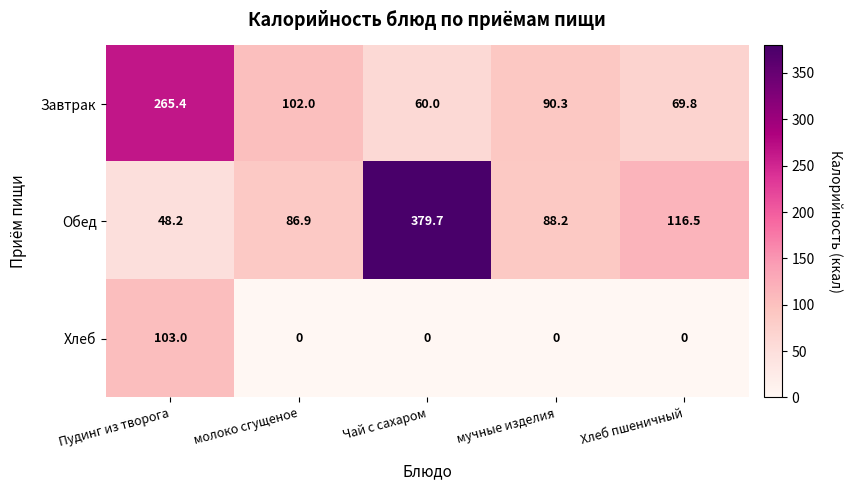

Reading right to left, transcribe all the data shown in this chart.

Завтрак: 69.8	90.3	60.0	102.0	265.4
Обед: 116.5	88.2	379.7	86.9	48.2
Хлеб: 0.0	0.0	0.0	0.0	103.0